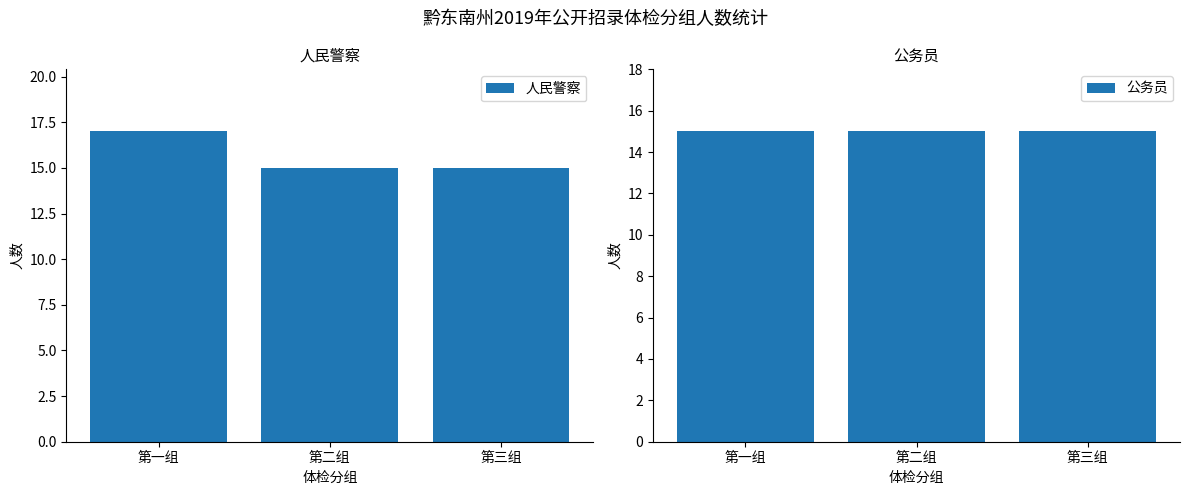

Which label corresponds to the largest value in the chart?

第一组